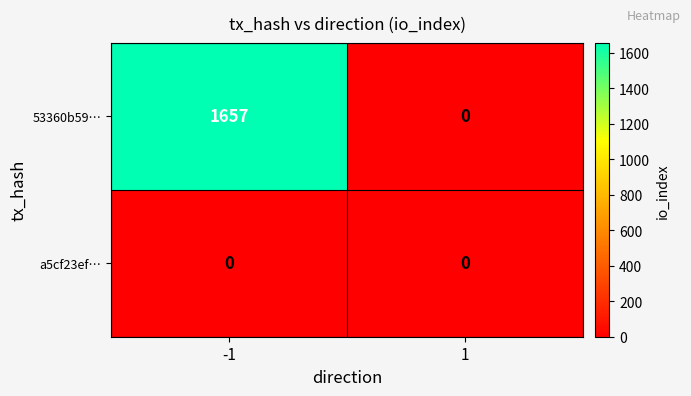

True or false: 53360b59… has a value of 2694 at -1.

False